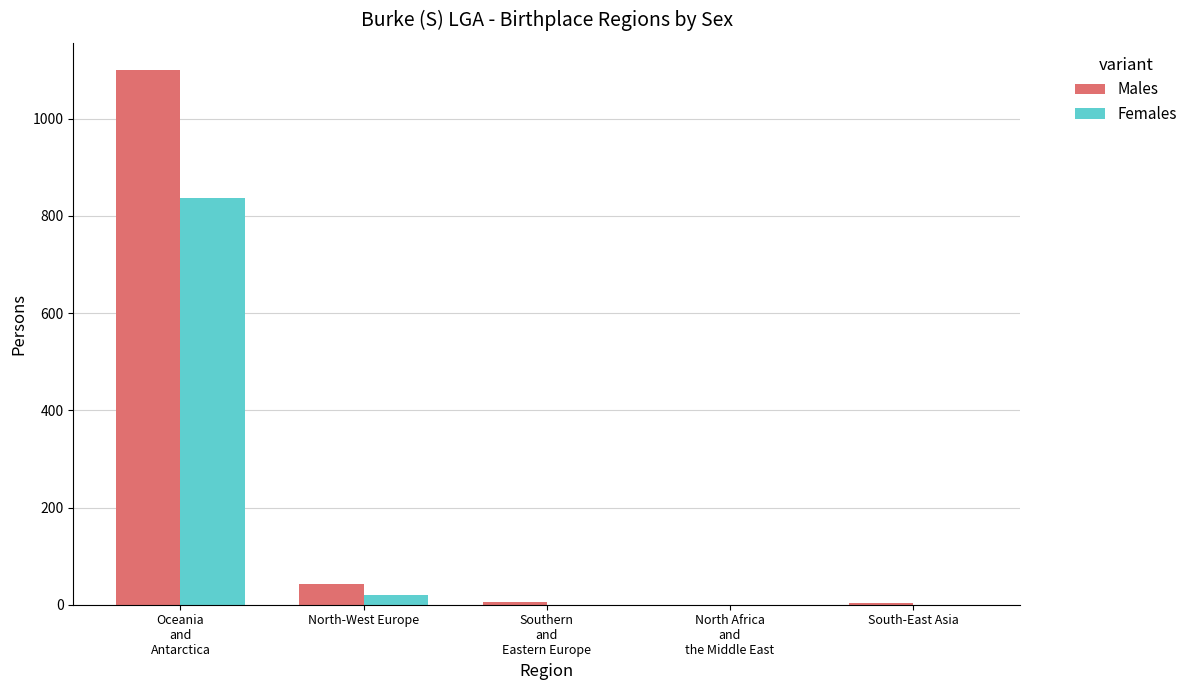

What is the sum of all Females values?

857